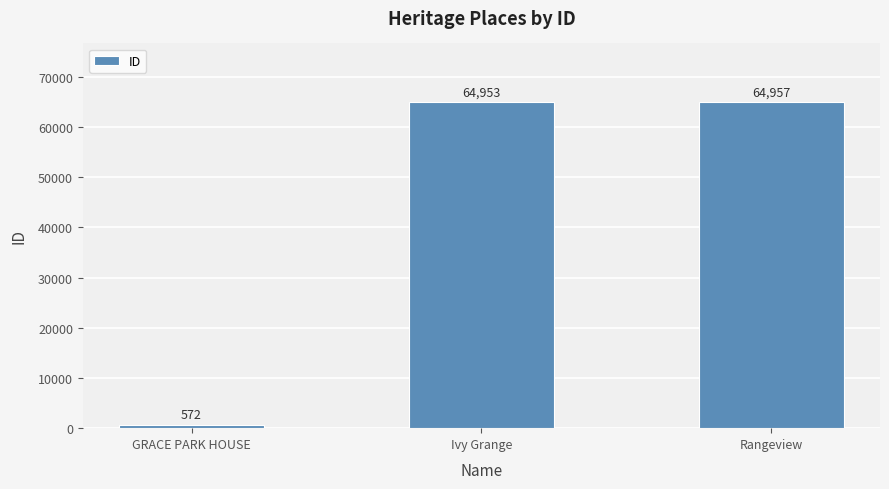

Which has a higher value, Ivy Grange or Rangeview?

Rangeview